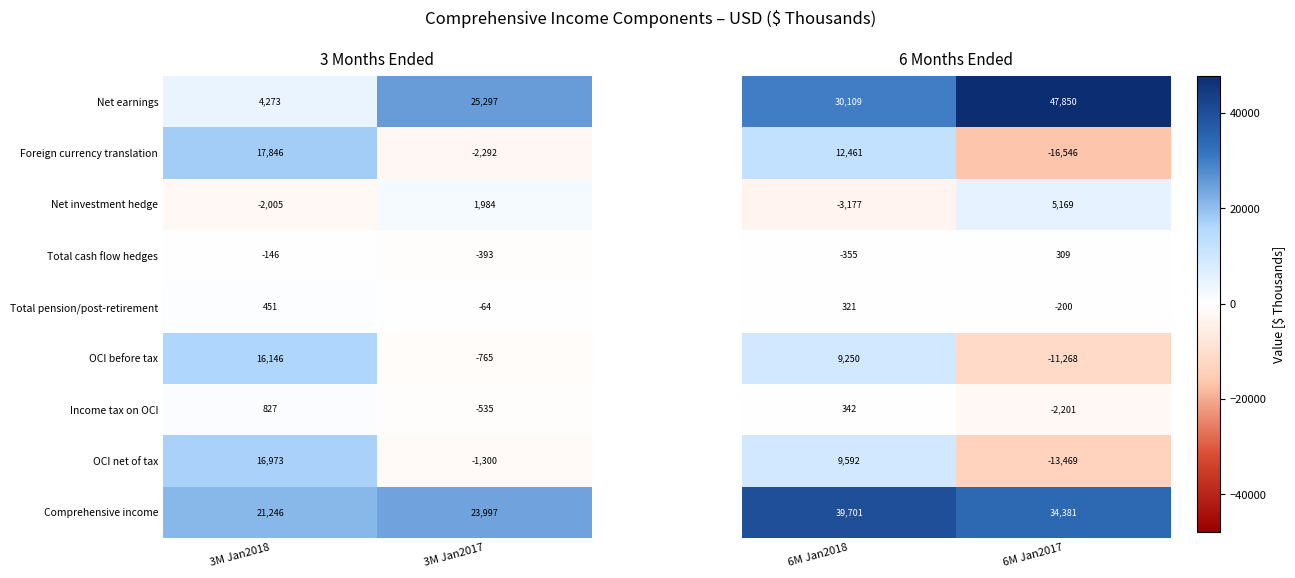

Is it true that Net earnings equals 25297 at 3M Jan2017?

True